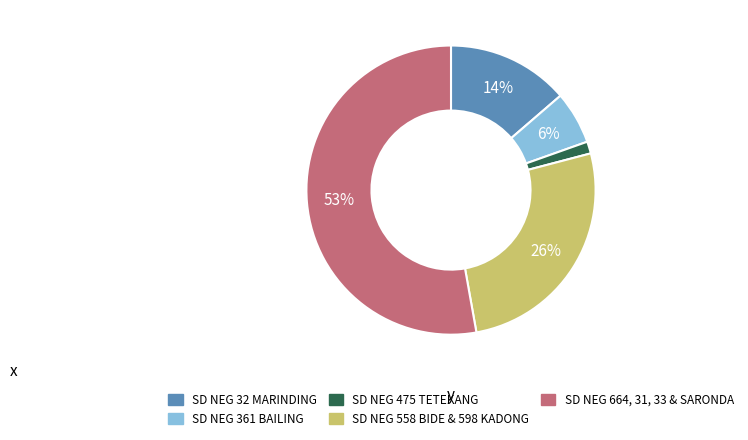

What is the largest slice in the pie chart?

SD NEG 664, 31, 33 & SARONDA